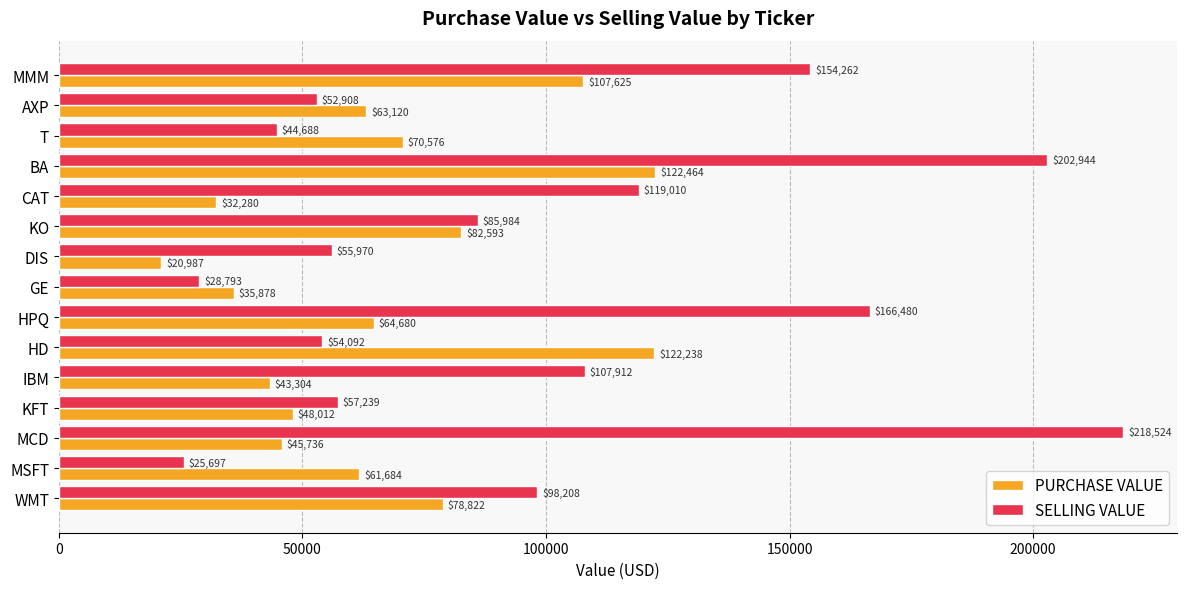

True or false: SELLING VALUE has a value of 154283.5 at WMT.

False